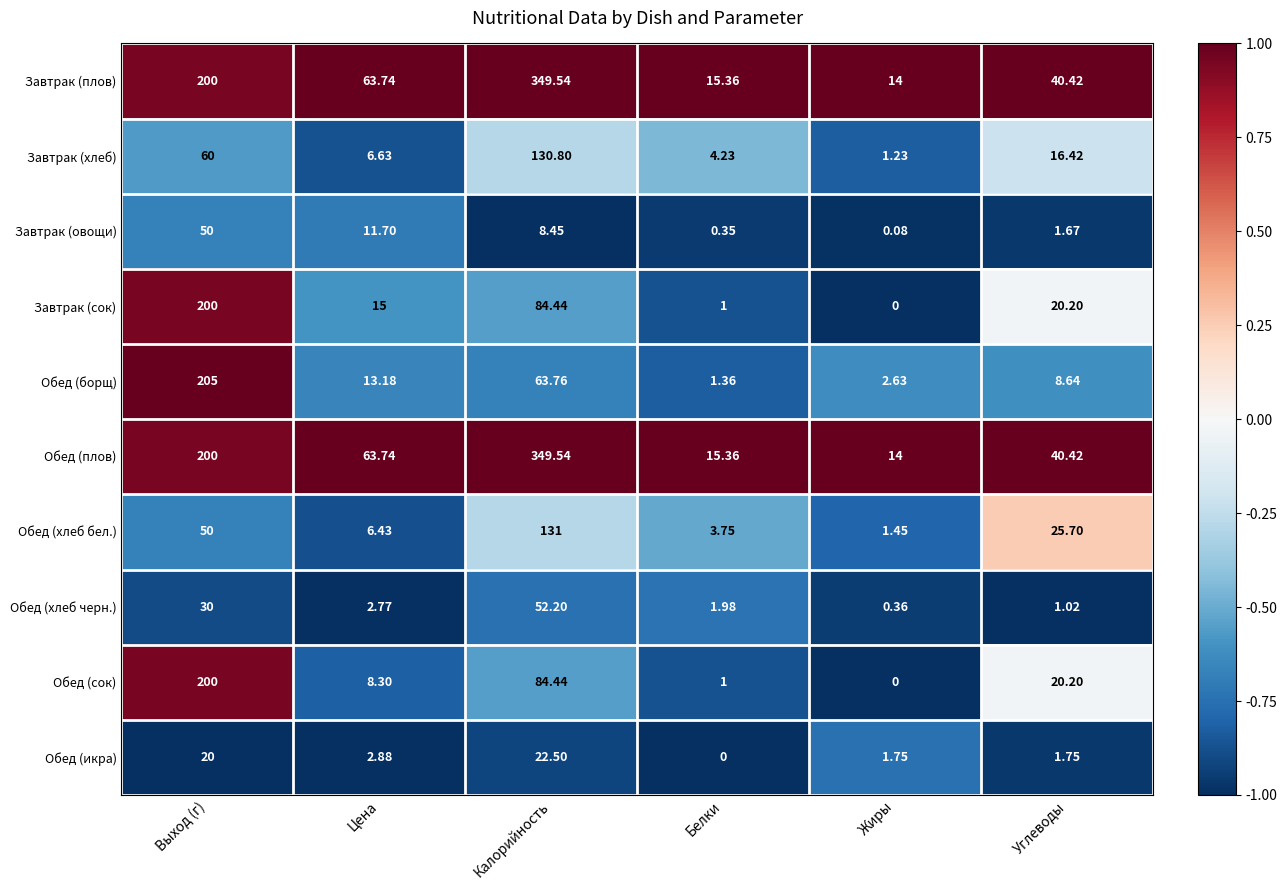

Which category has the highest value across all series?

Калорийность